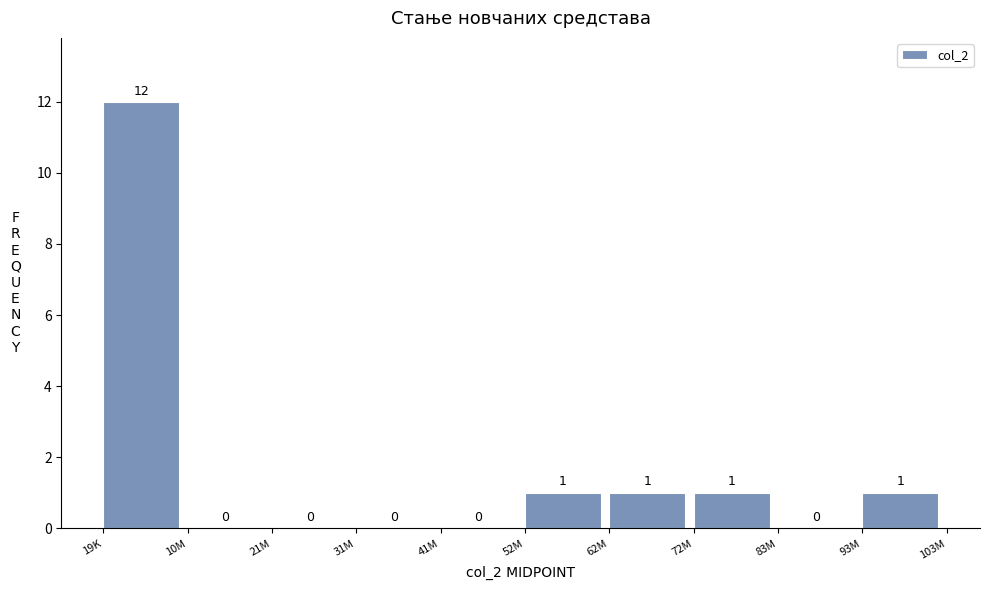

Reading left to right, extract all data points from this chart.

19K=12	10M=0	21M=0	31M=0	41M=0	52M=1	62M=1	72M=1	83M=0	93M=1